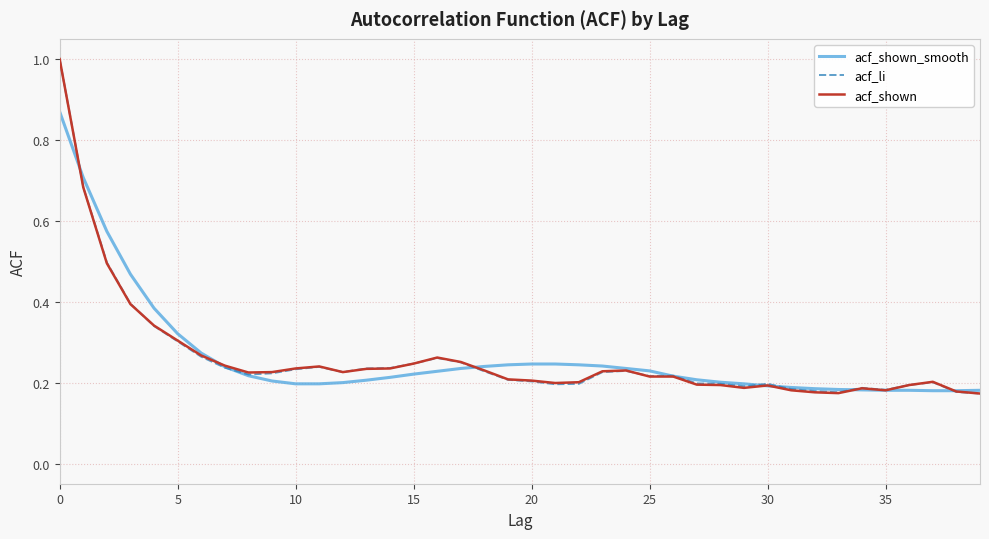

Does the chart display data point markers on the line(s)?

No